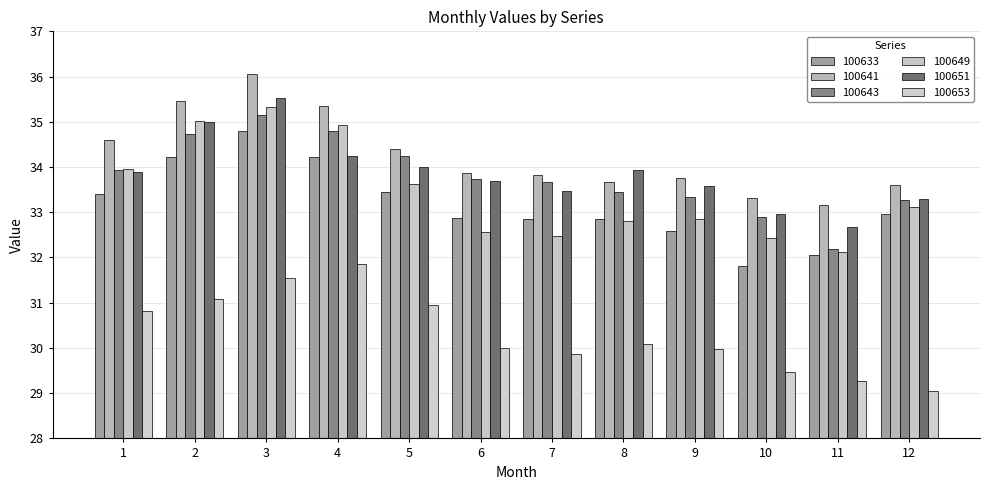

What is the smallest value displayed?

29.1